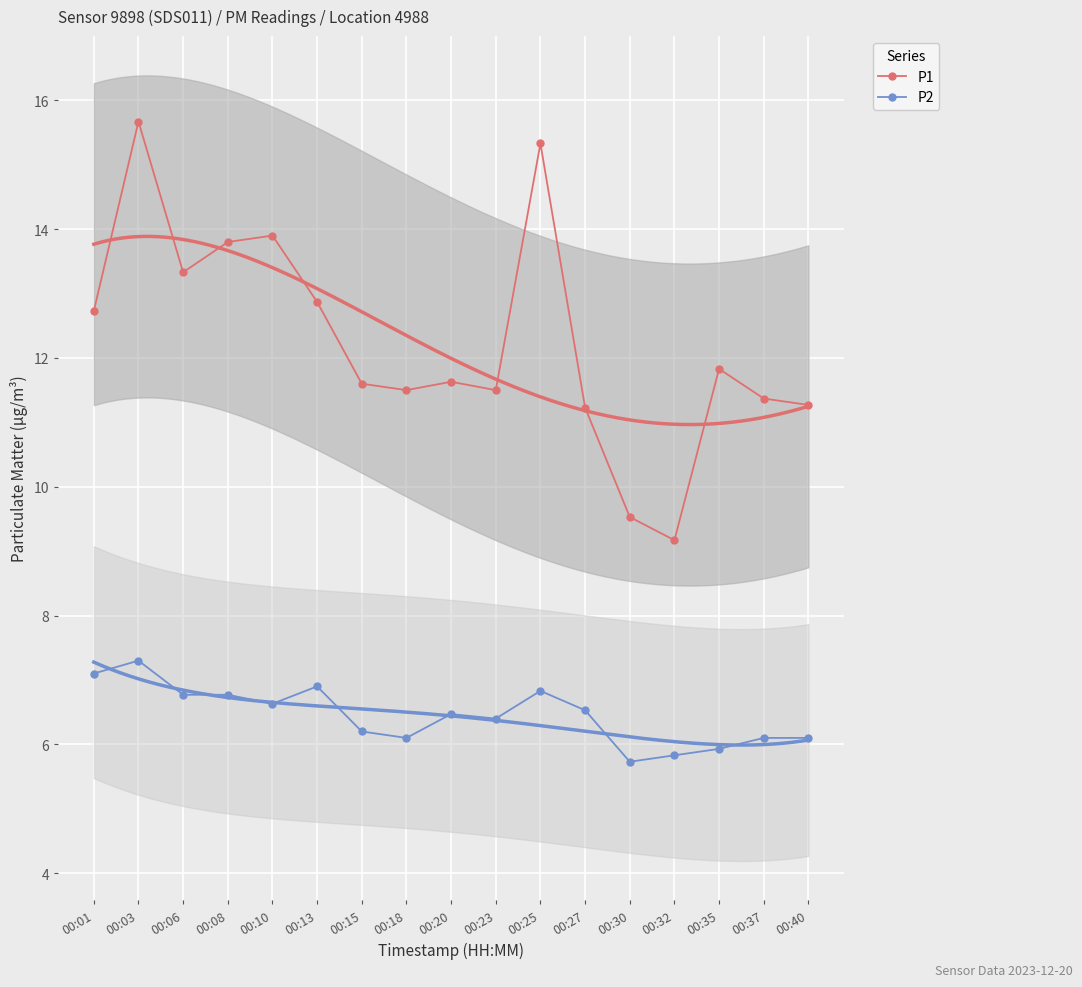

The value of P2 at 00:32 is 5.8. True or false?

True